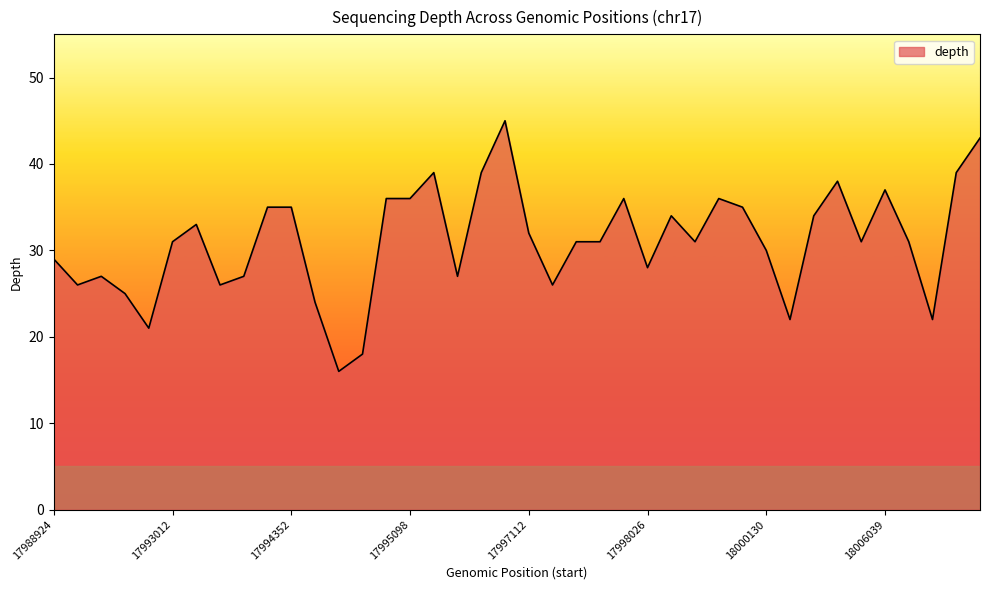

How many lines are shown in the chart?

1